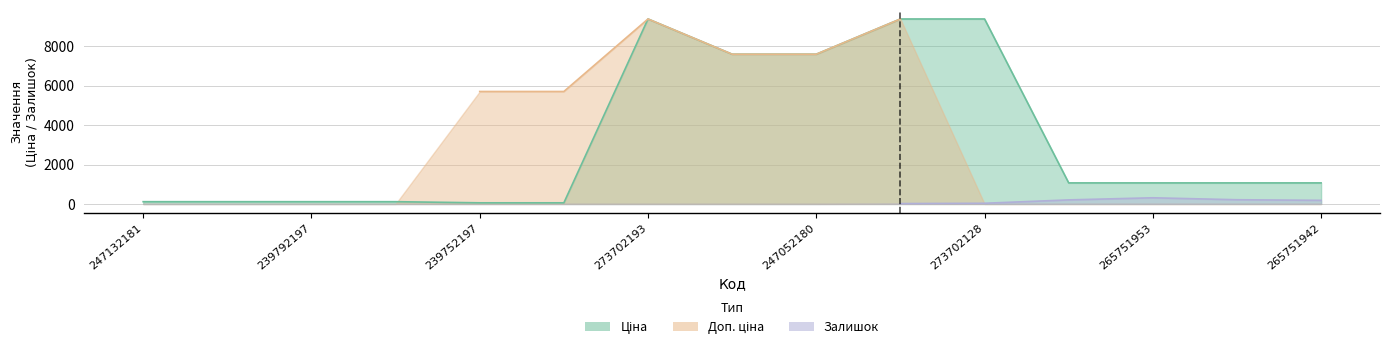

Where is the first local maximum for Доп. ціна?

273702193